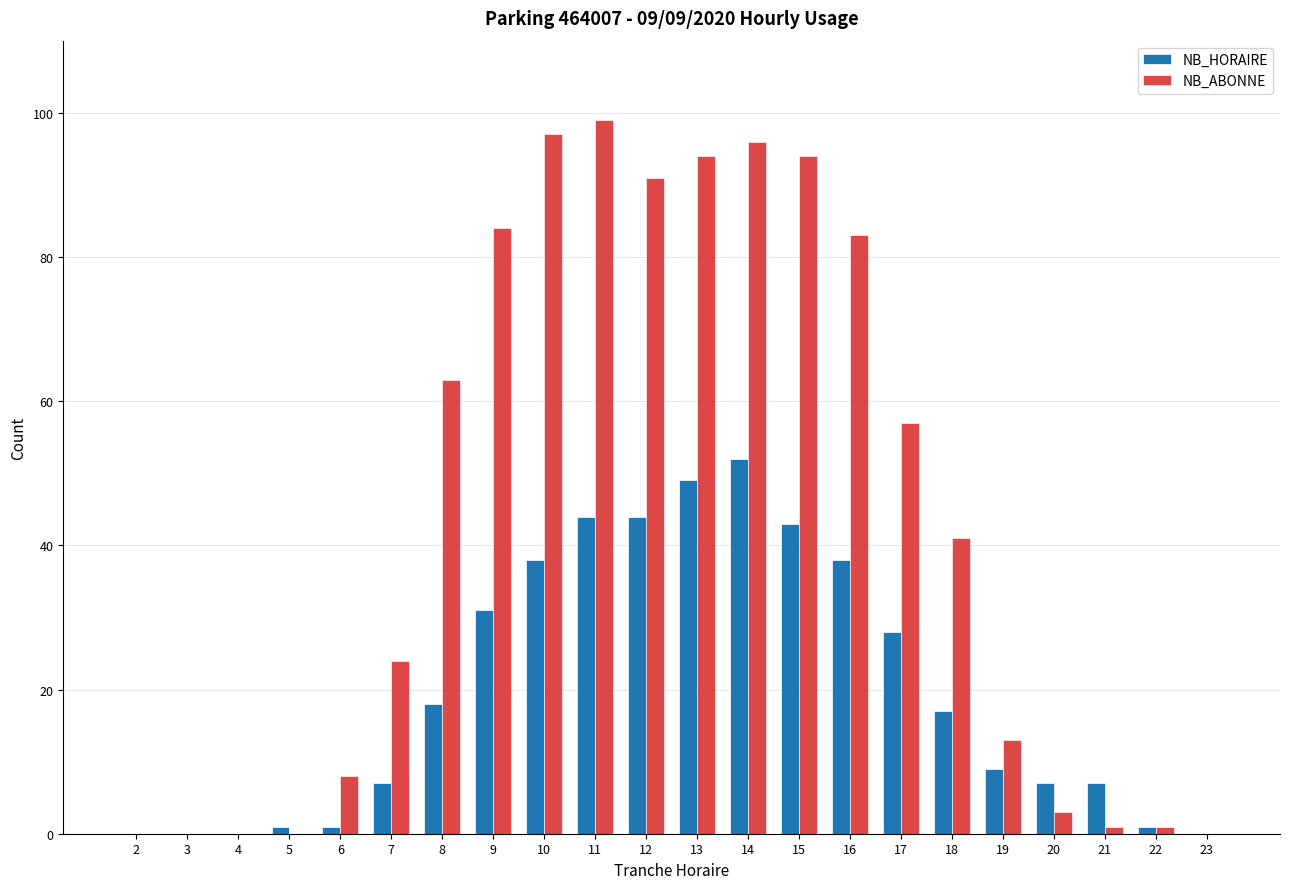

Which series has the largest range (max minus min)?

NB_ABONNE